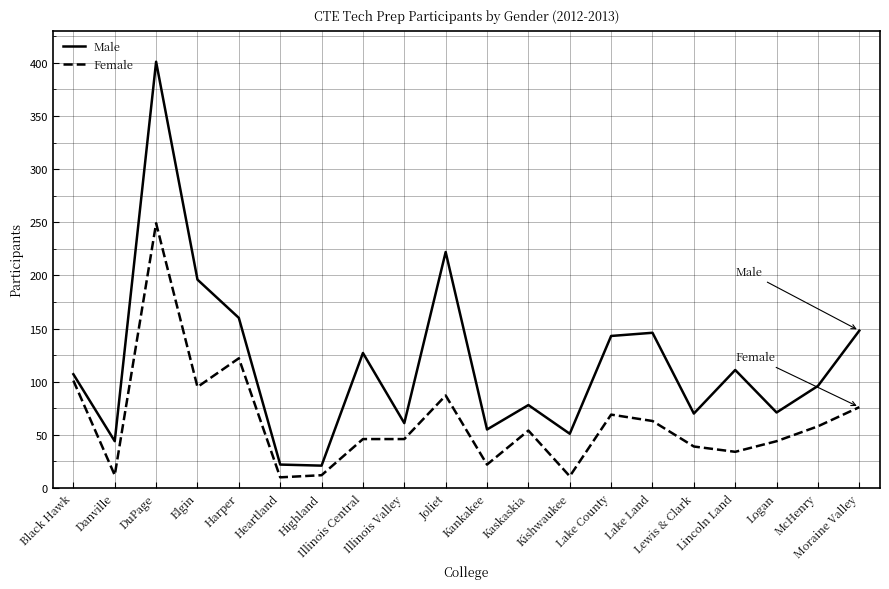

True or false: Female and Male cross at least once.

False